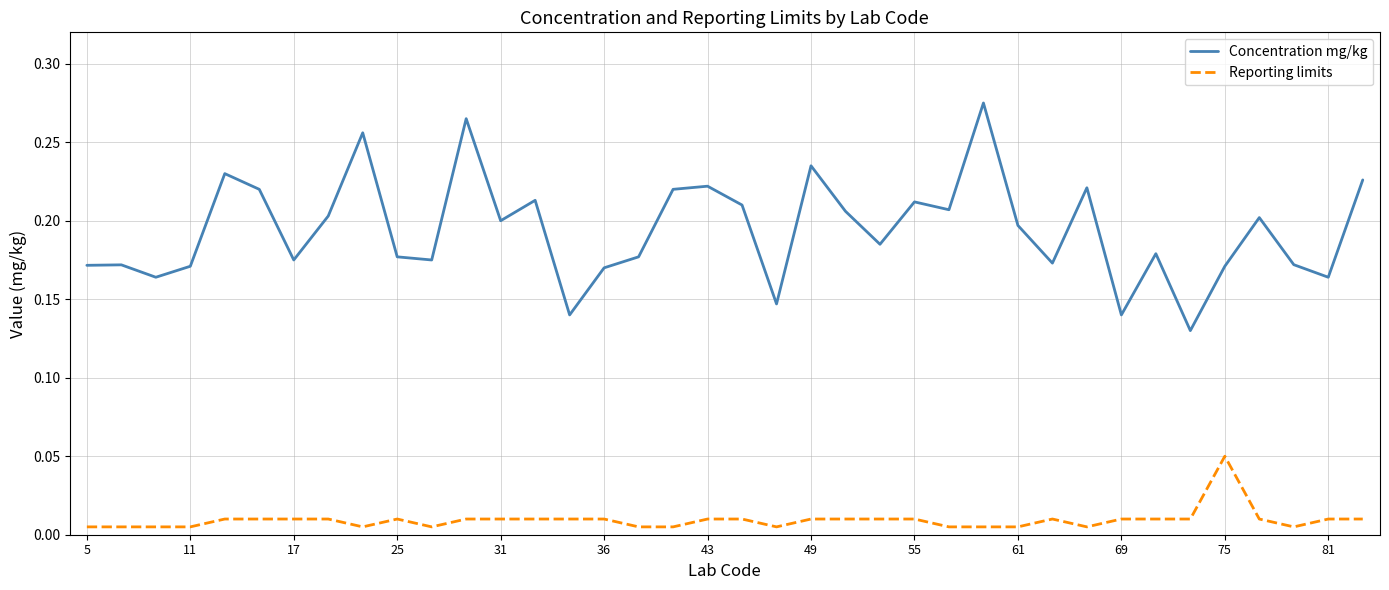

Which series has the largest total across all categories?

Concentration mg/kg